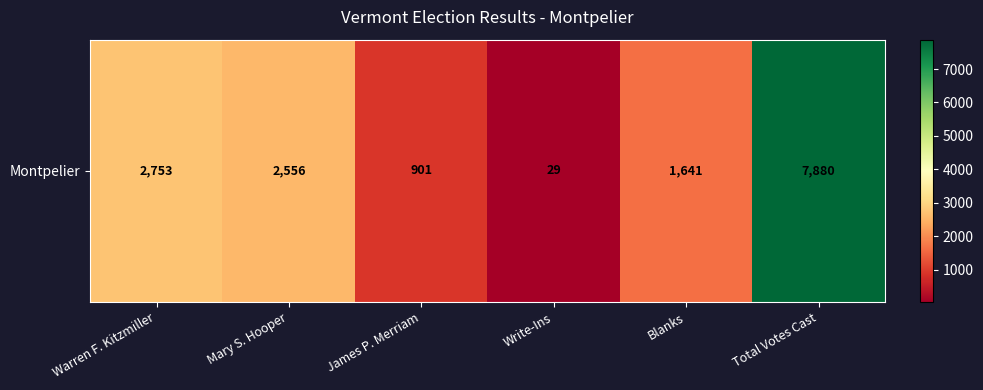

The value at James P. Merriam is 226. True or false?

False